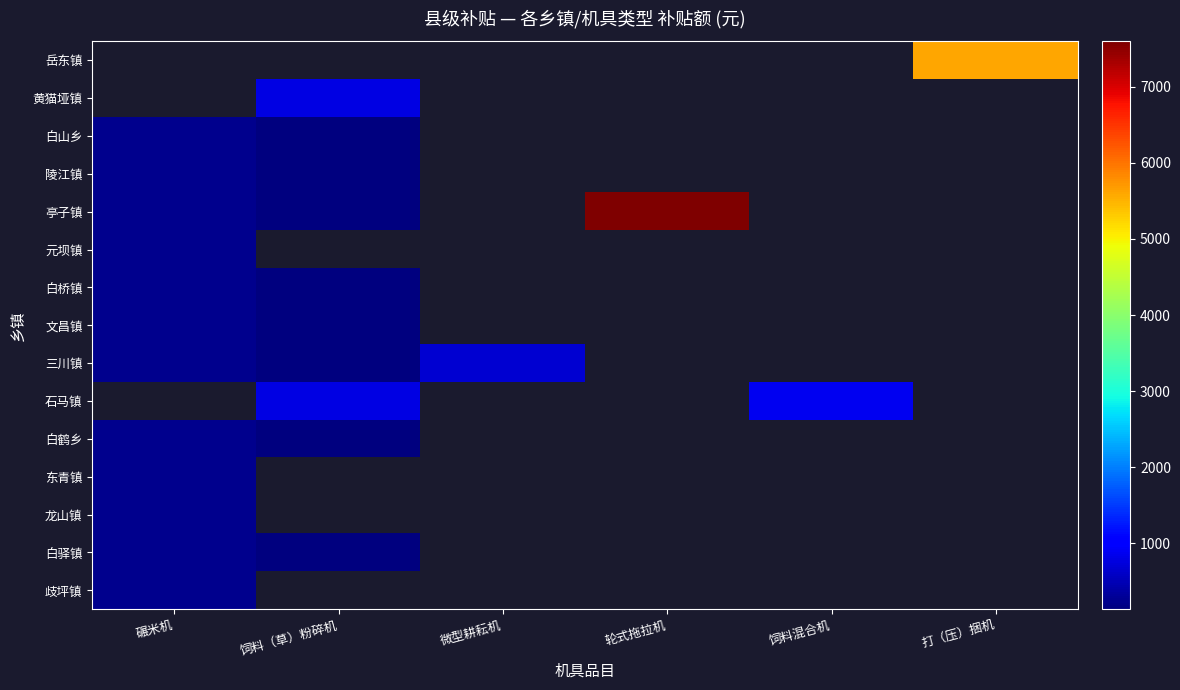

At 碾米机, list the series in order from largest to smallest.

岳东镇, 黄猫垭镇, 白山乡, 陵江镇, 亭子镇, 元坝镇, 白桥镇, 文昌镇, 三川镇, 石马镇, 白鹤乡, 东青镇, 龙山镇, 白驿镇, 歧坪镇